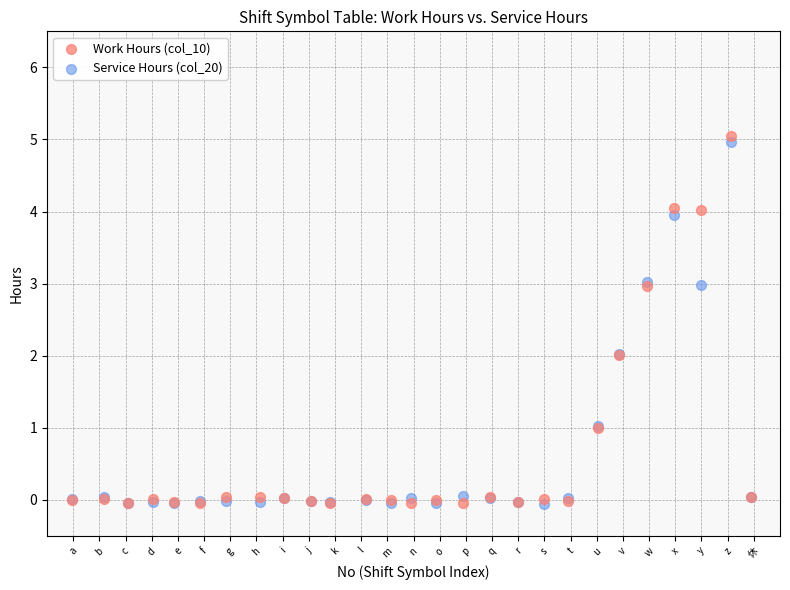

Which series has the widest spread of Y values?

Work Hours (col_10)